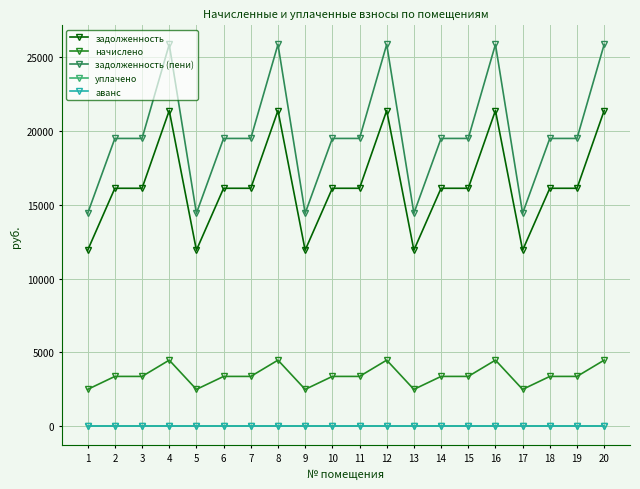

True or false: начислено and задолженность (пени) intersect in this chart.

False